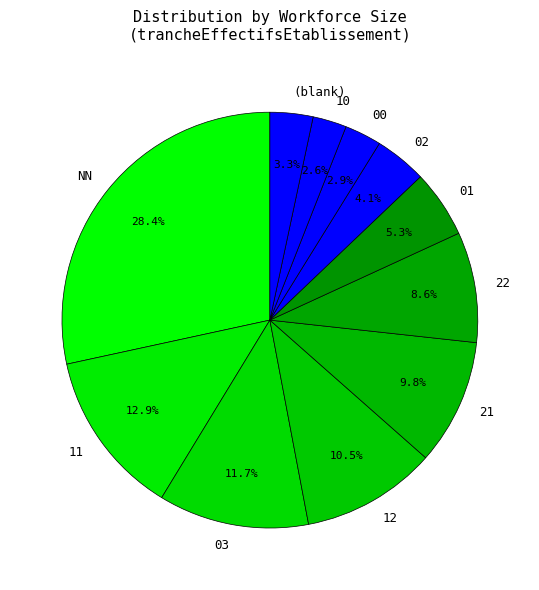

Which slice is the largest?

NN